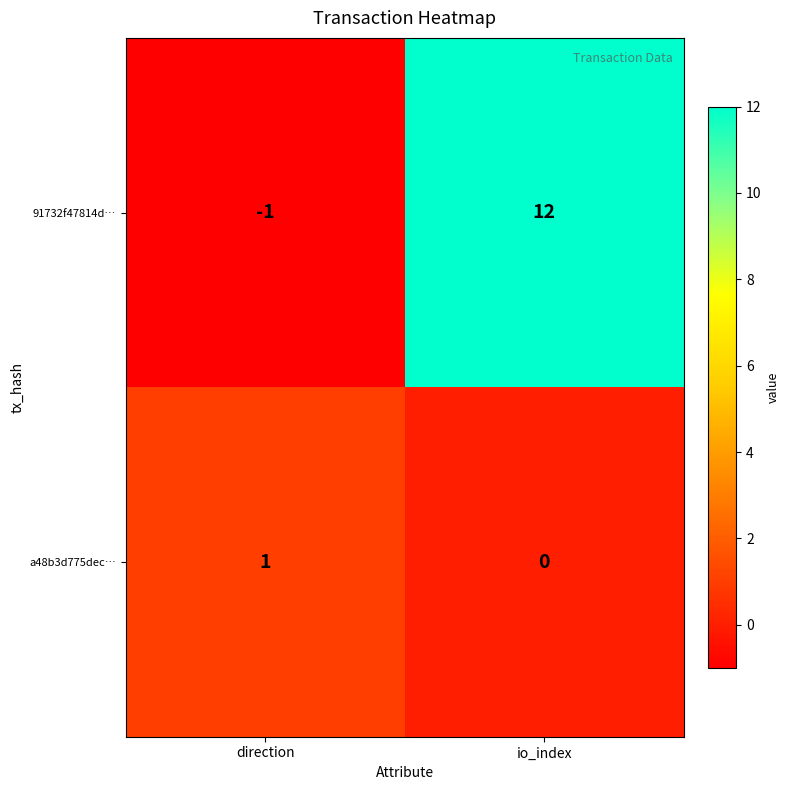

The value of 91732f47814d… at io_index is 17. True or false?

False